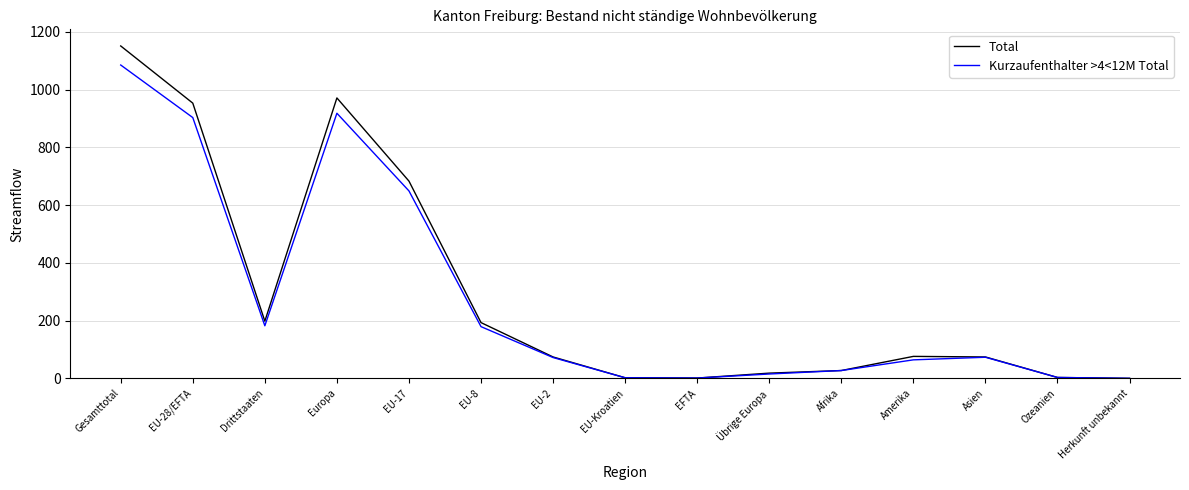

Rank the series by their maximum value, from lowest to highest.

Kurzaufenthalter >4<12M Total, Total